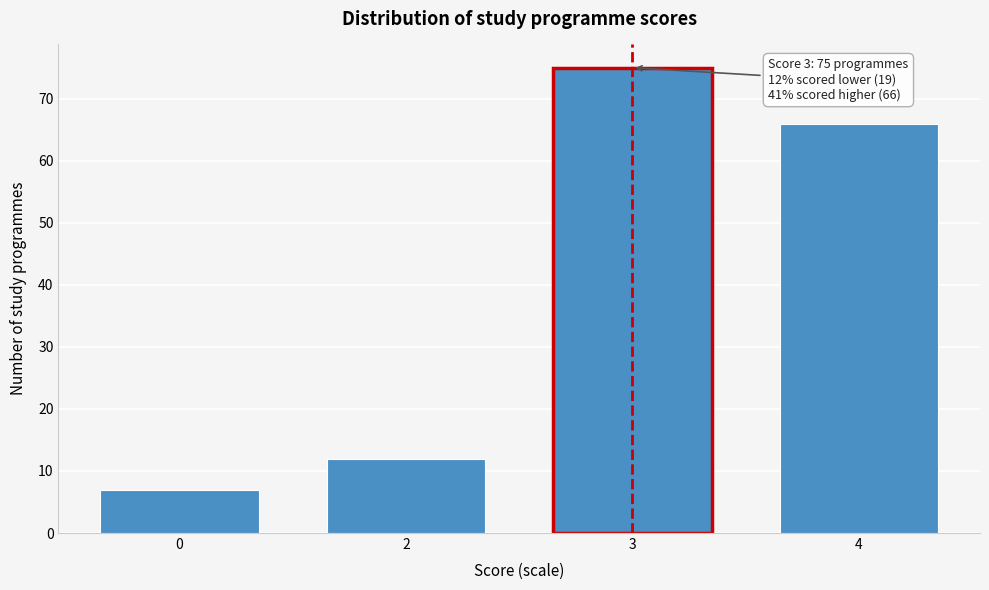

Reading left to right, extract all data points from this chart.

0=7	2=12	3=75	4=66